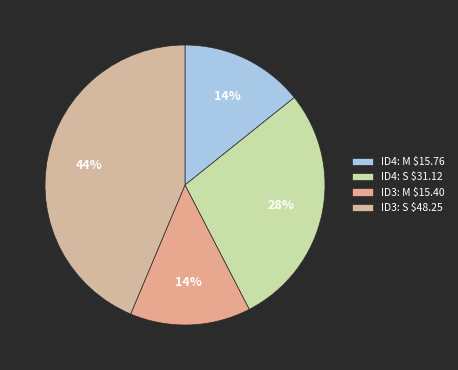

How many slices are in this pie chart?

4